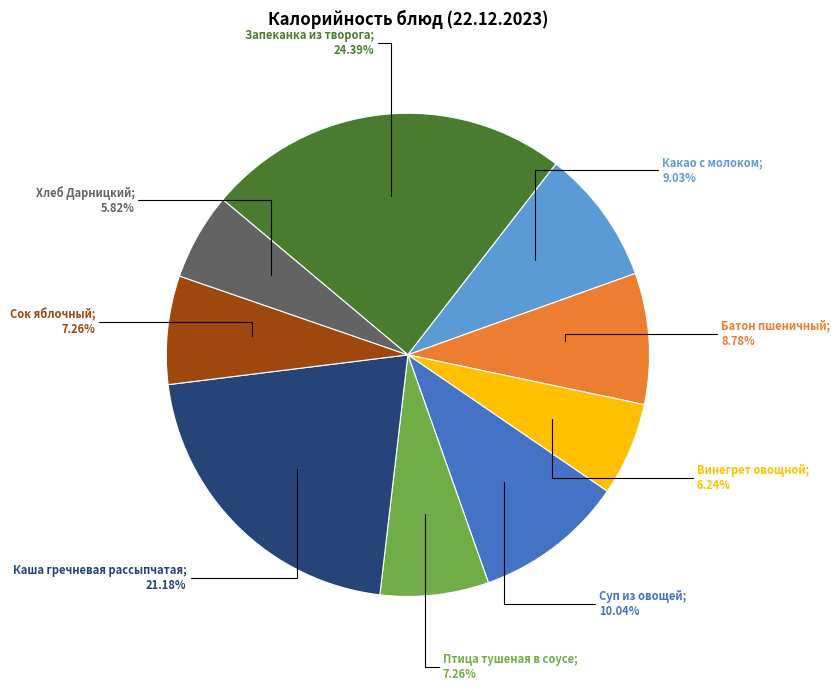

To the nearest percent, what is the difference between the largest and smallest slice percentages?

19%